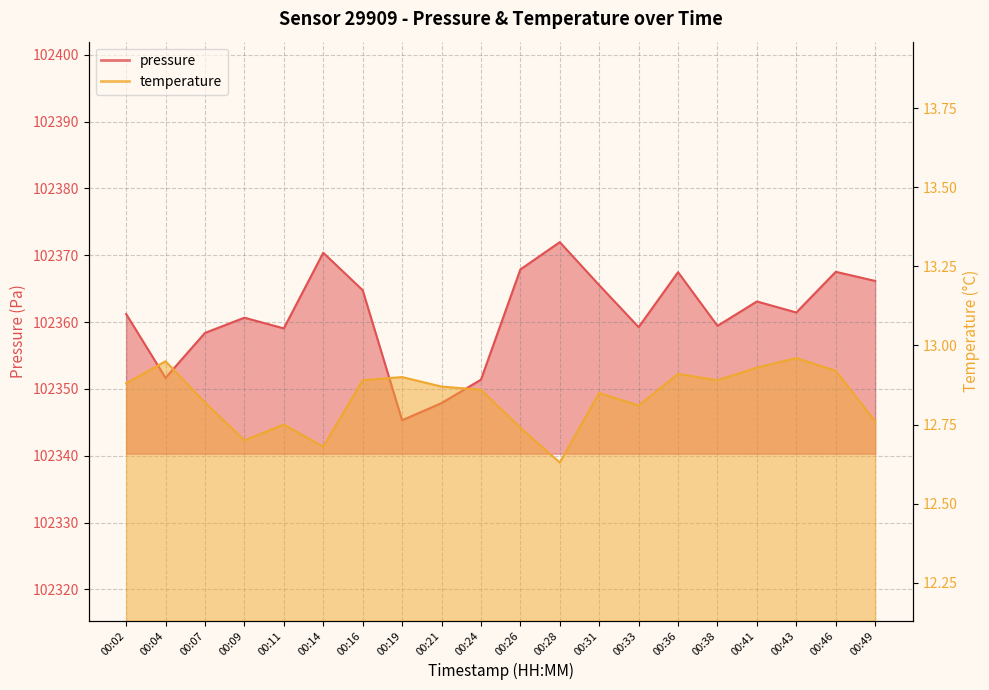

Where is the first local minimum for temperature?

00:09